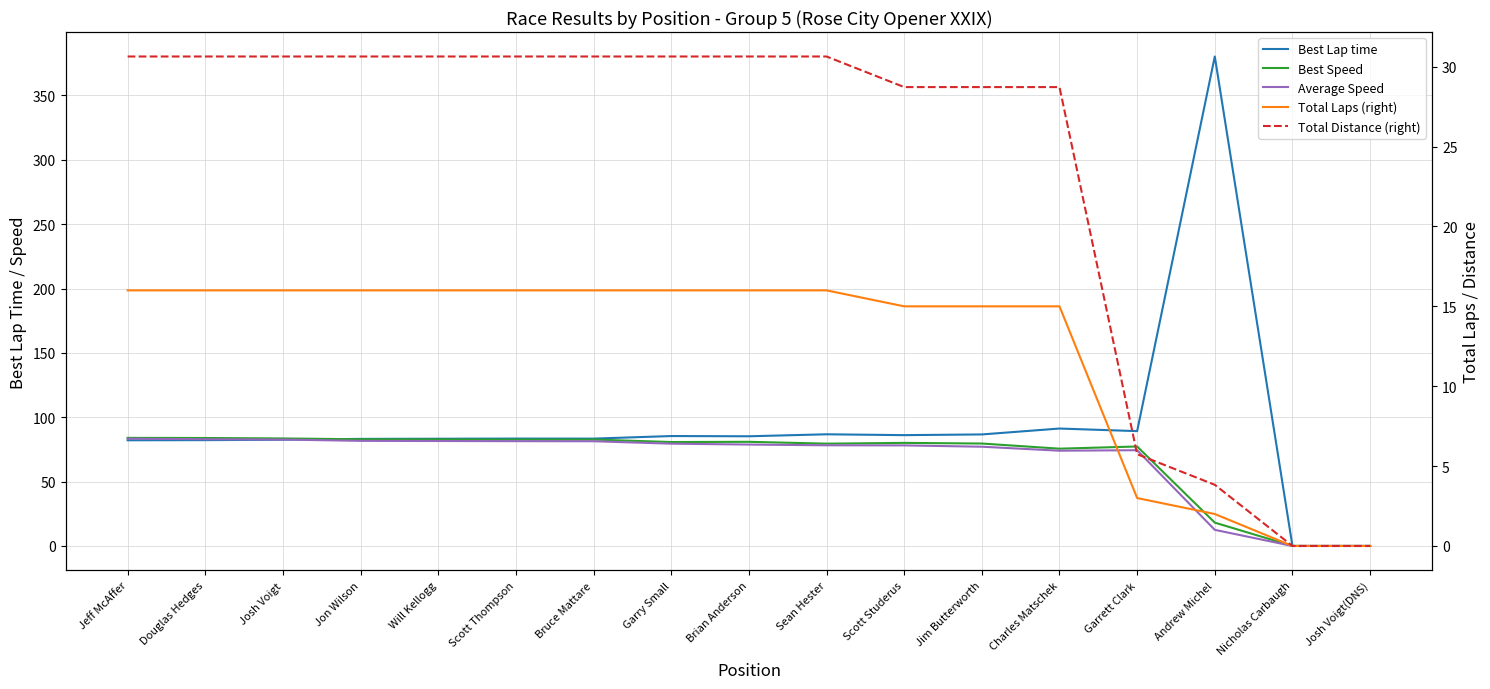

True or false: Best Speed has more than 0 interior local peaks.

True